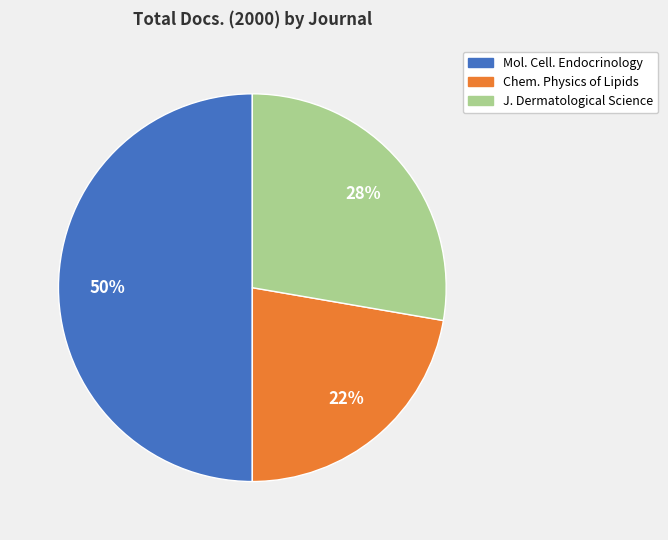

To the nearest percent, what portion does J. Dermatological Science represent?

28%